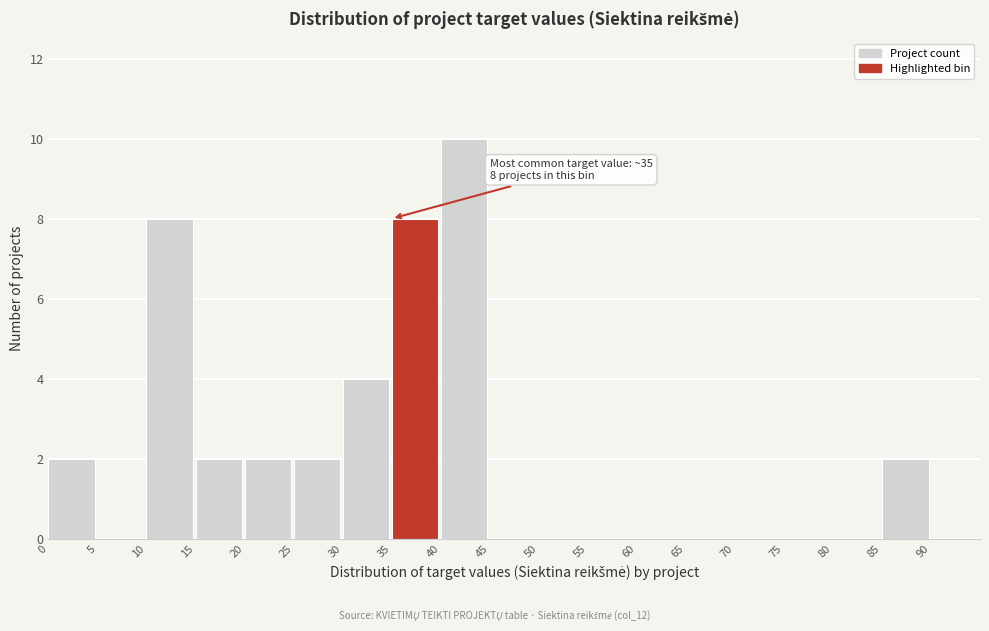

Over which range of the x-axis is the bar tallest?

40 to 45